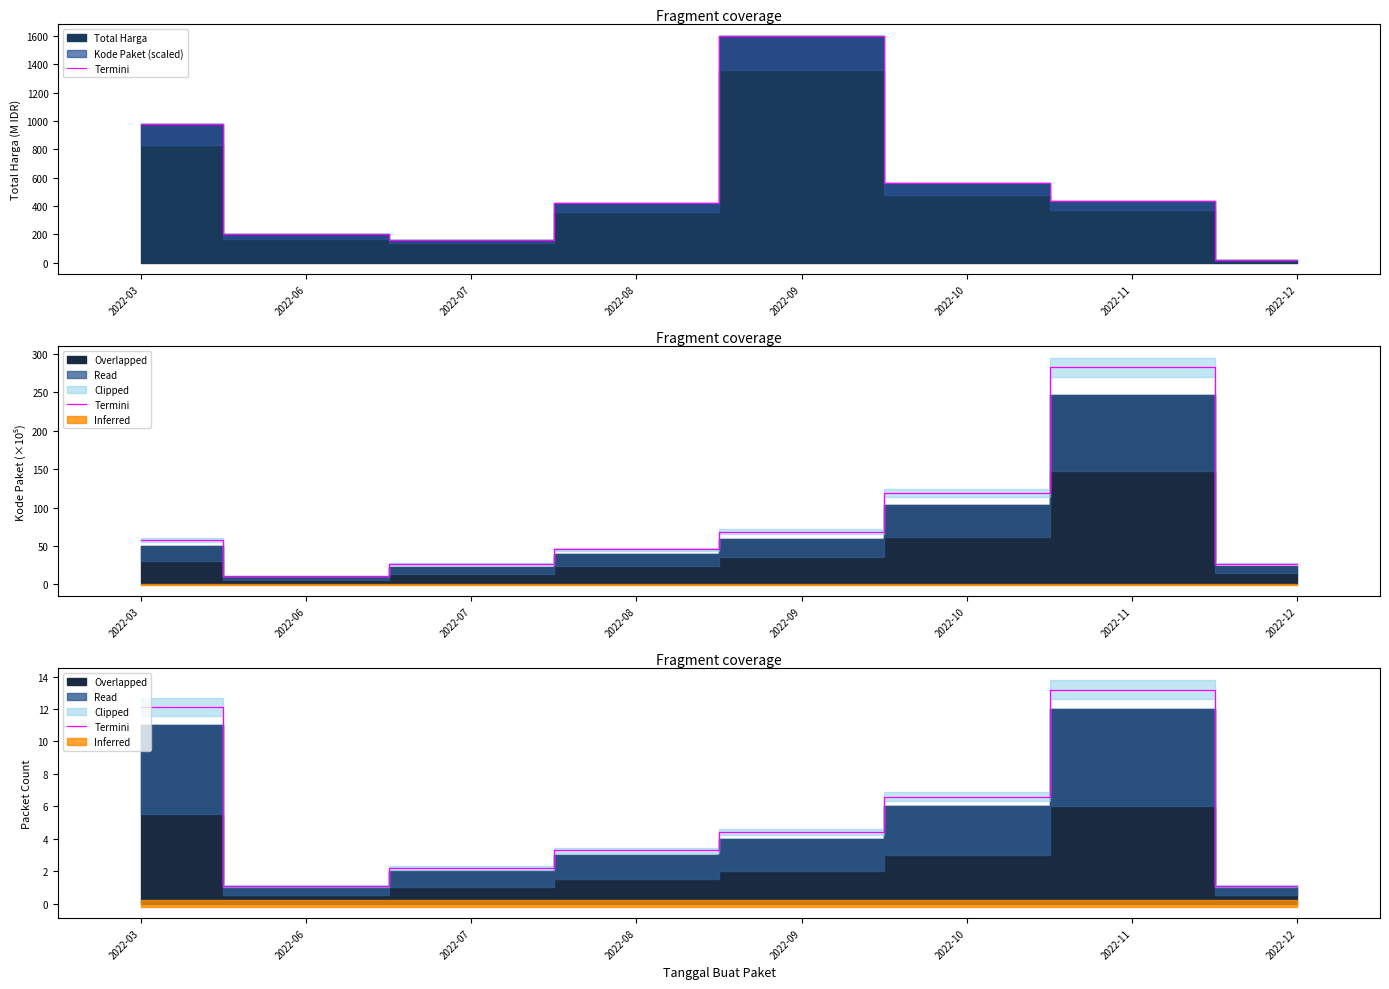

At which category does the chart reach its minimum across all series?

2022-06